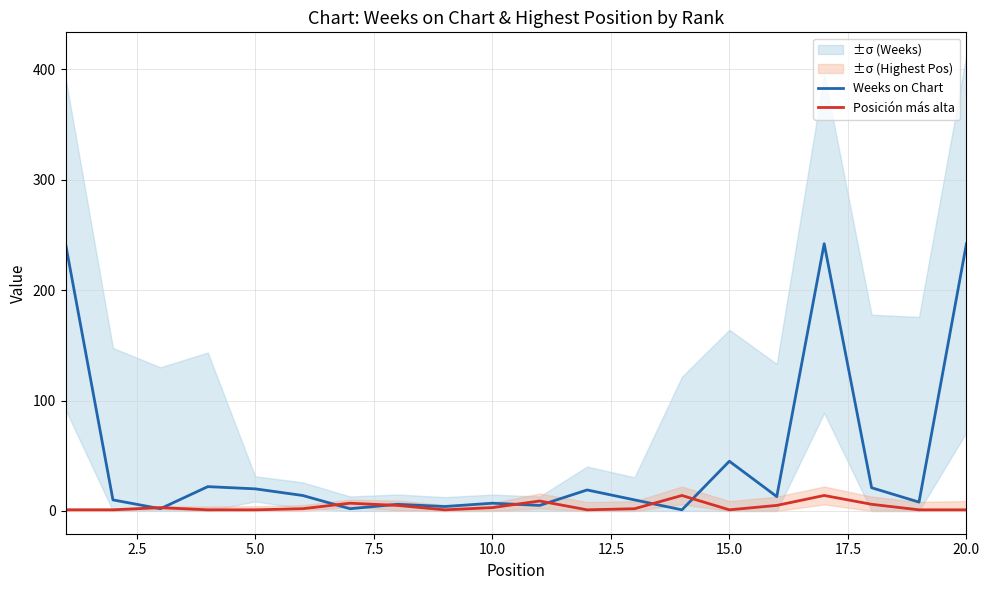

At which label is Weeks on Chart closest to 121?

15.0